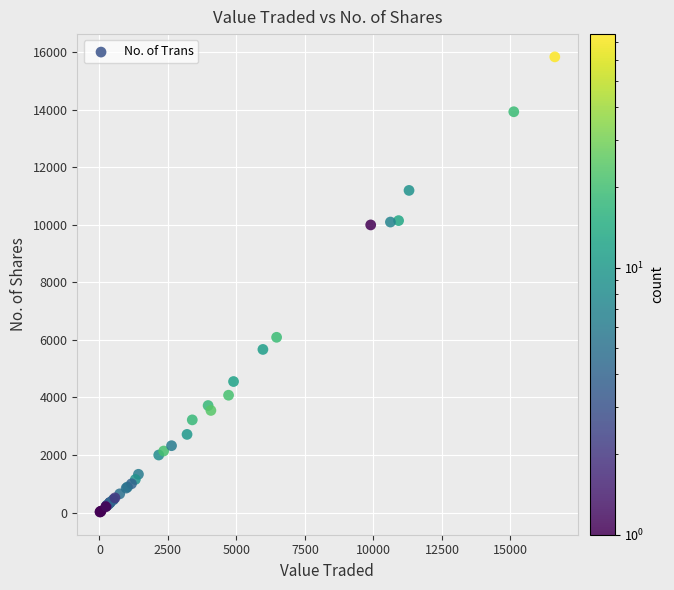

What Y value in the scatter plot is closest to 7931?

6093